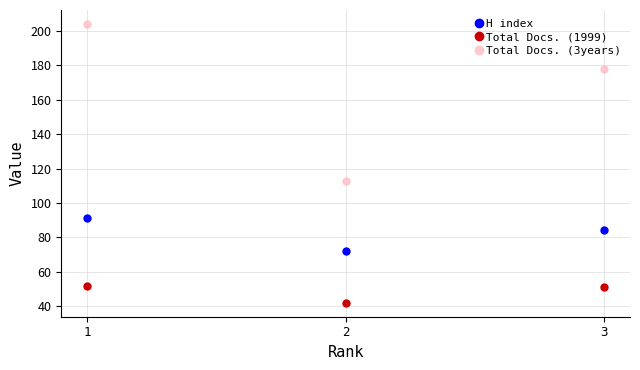

Which category has the highest value in the Total Docs. (3years) series?

1